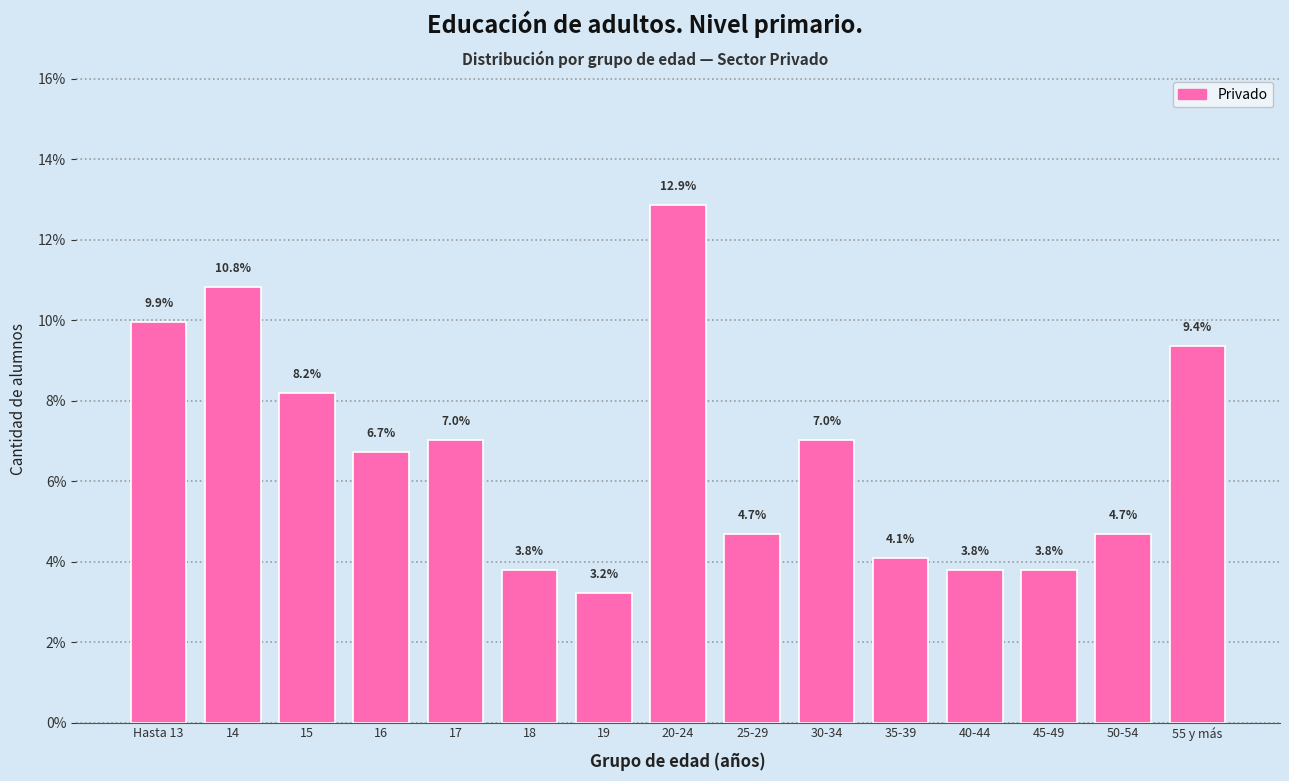

Reading right to left, what are all the values shown in this chart?

55 y más=9.4	50-54=4.7	45-49=3.8	40-44=3.8	35-39=4.1	30-34=7.0	25-29=4.7	20-24=12.9	19=3.2	18=3.8	17=7.0	16=6.7	15=8.2	14=10.8	Hasta 13=9.9